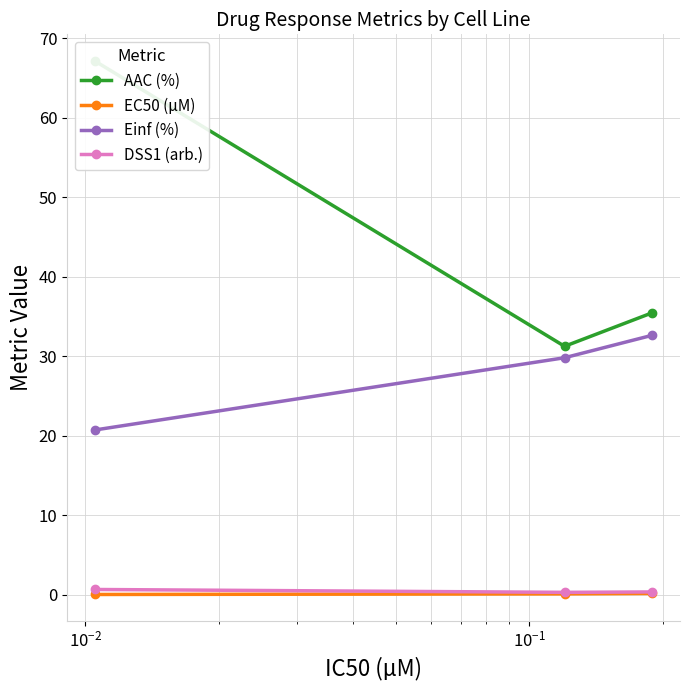

What is the value of the Einf (%) point at the 3rd from the left?

32.6